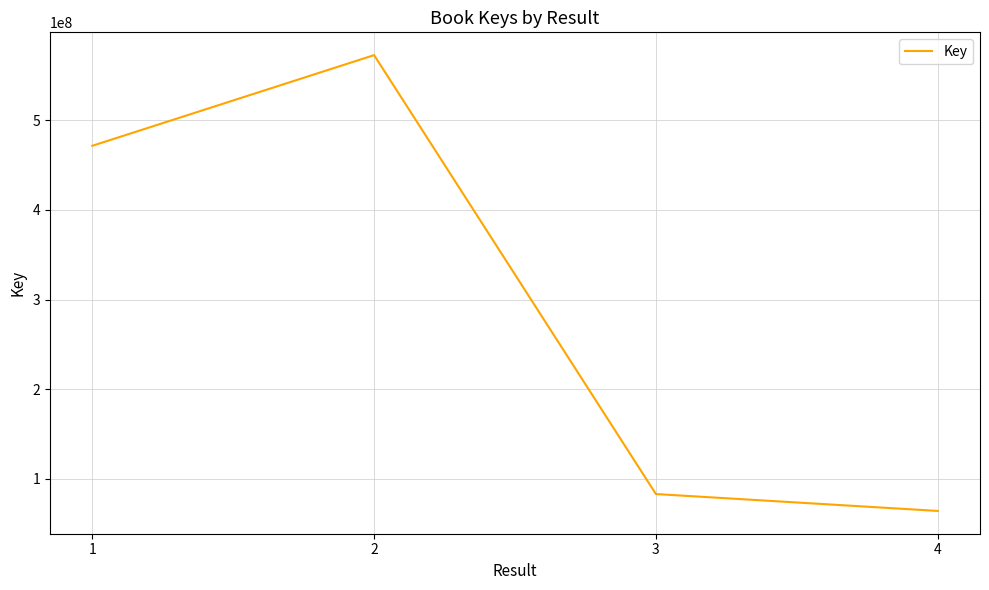

Approximately how many times larger is the value at 2 compared to 4?

8.9